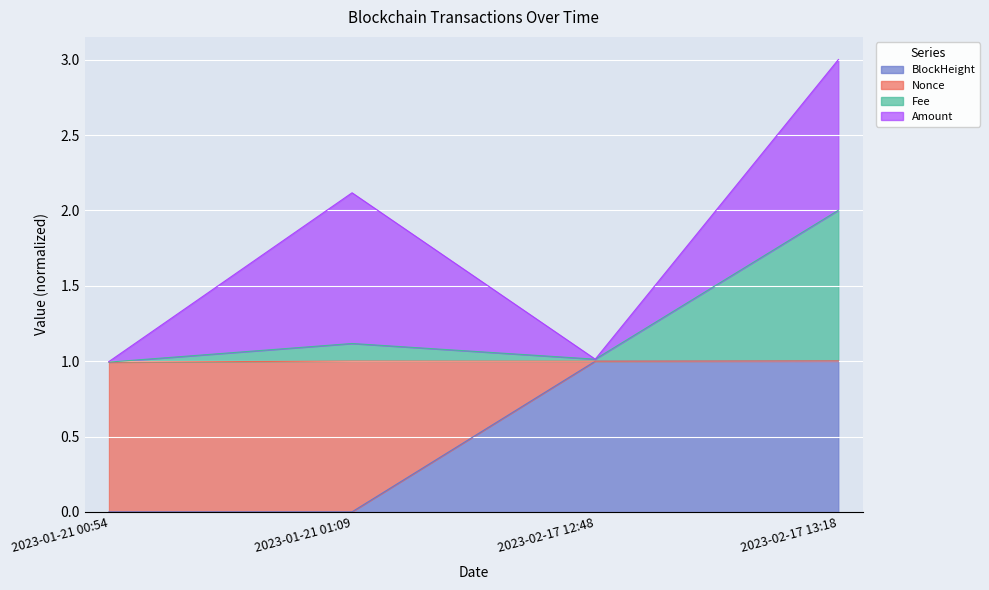

Where does the Fee series first go above 1?

2023-01-21 01:09